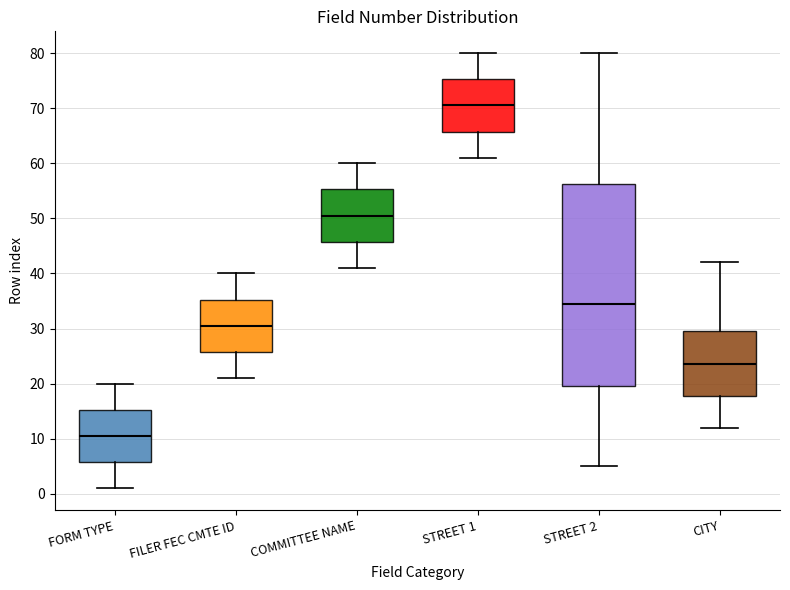

Where is the upper edge of the box for CITY on the y-axis? The values are not printed on the chart, so give them approximately, as read against the axis.

30